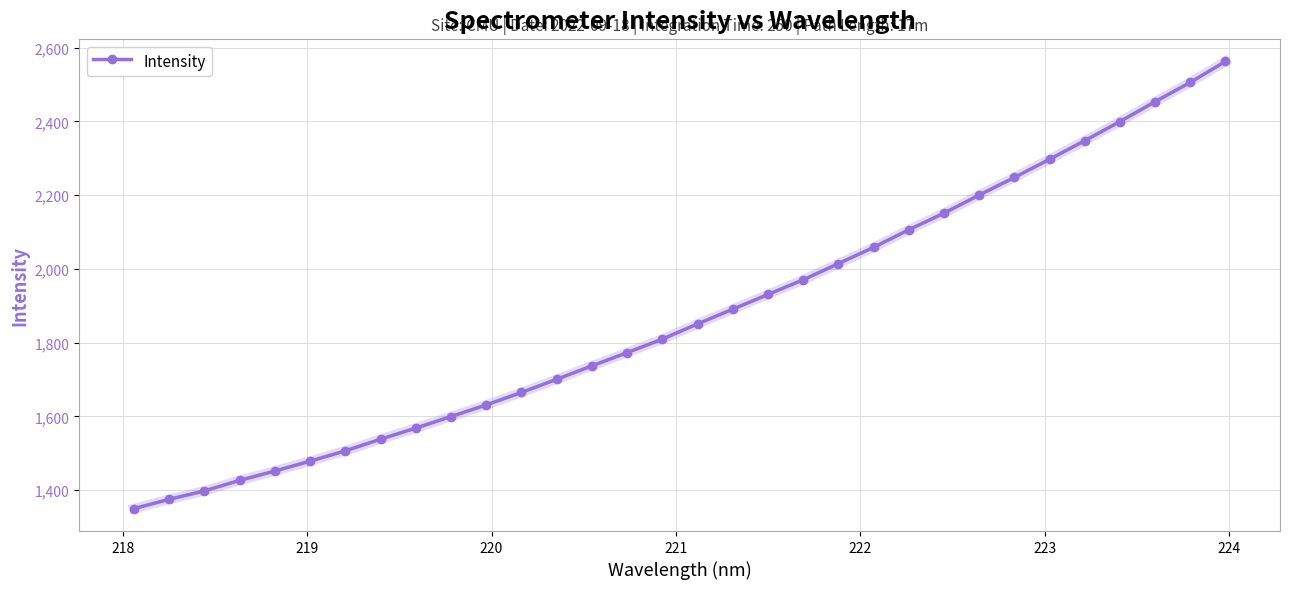

What is the value of the 30th point from the left?

2453.3